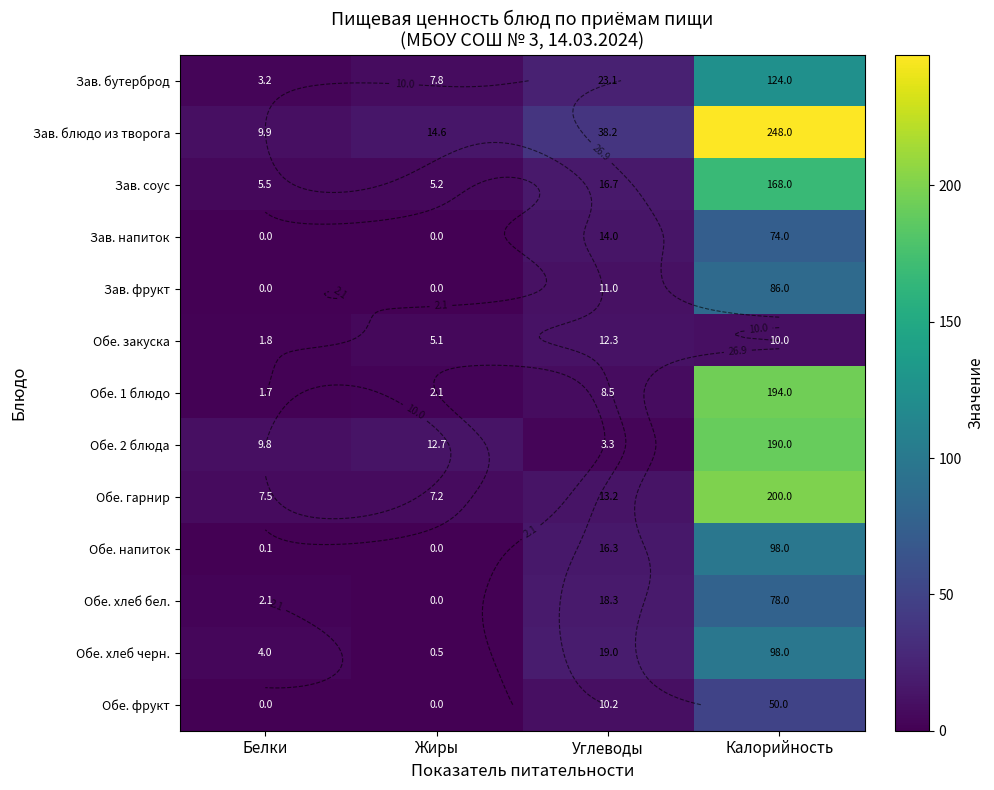

At which category is the sum across all series the highest?

Калорийность